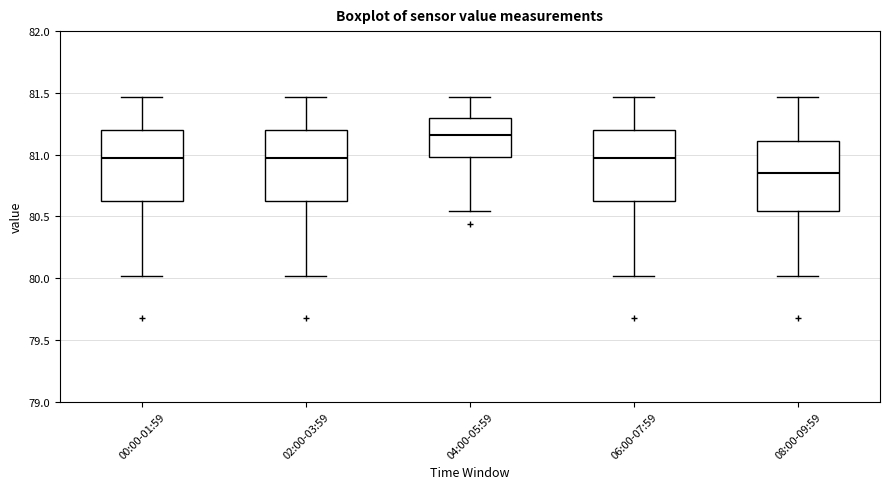

Reading left to right, read every box against the y-axis: the position of its median line, the range the box covers, and the ends of its whiskers. The values are not printed on the chart, so give them approximately, as read against the axis.

00:00-01:59: median 80.95, box 80.60 to 81.20, whiskers 80.00 to 81.45
02:00-03:59: median 80.95, box 80.60 to 81.20, whiskers 80.00 to 81.45
04:00-05:59: median 81.15, box 81.00 to 81.30, whiskers 80.55 to 81.45
06:00-07:59: median 80.95, box 80.60 to 81.20, whiskers 80.00 to 81.45
08:00-09:59: median 80.85, box 80.55 to 81.10, whiskers 80.00 to 81.45